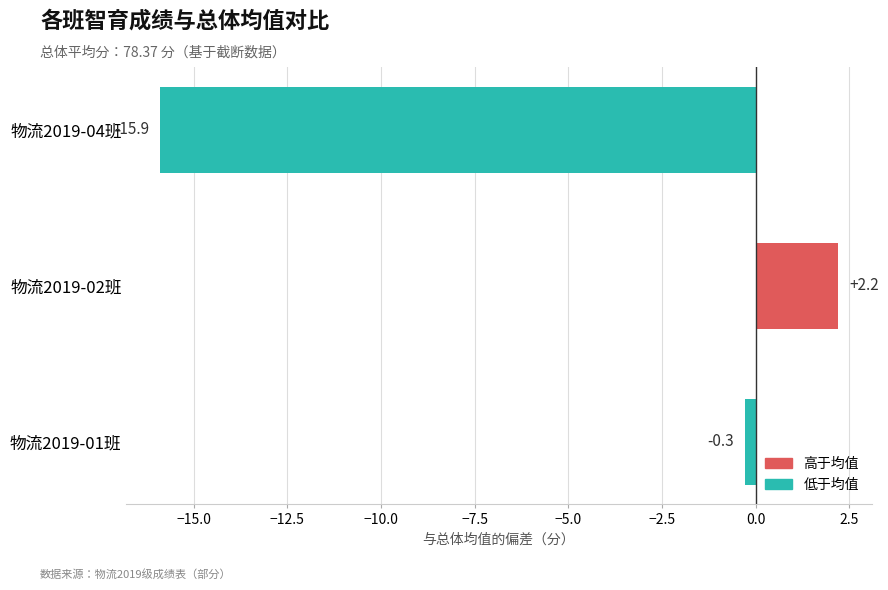

Rank the categories by value from highest to lowest.

物流2019-02班, 物流2019-01班, 物流2019-04班